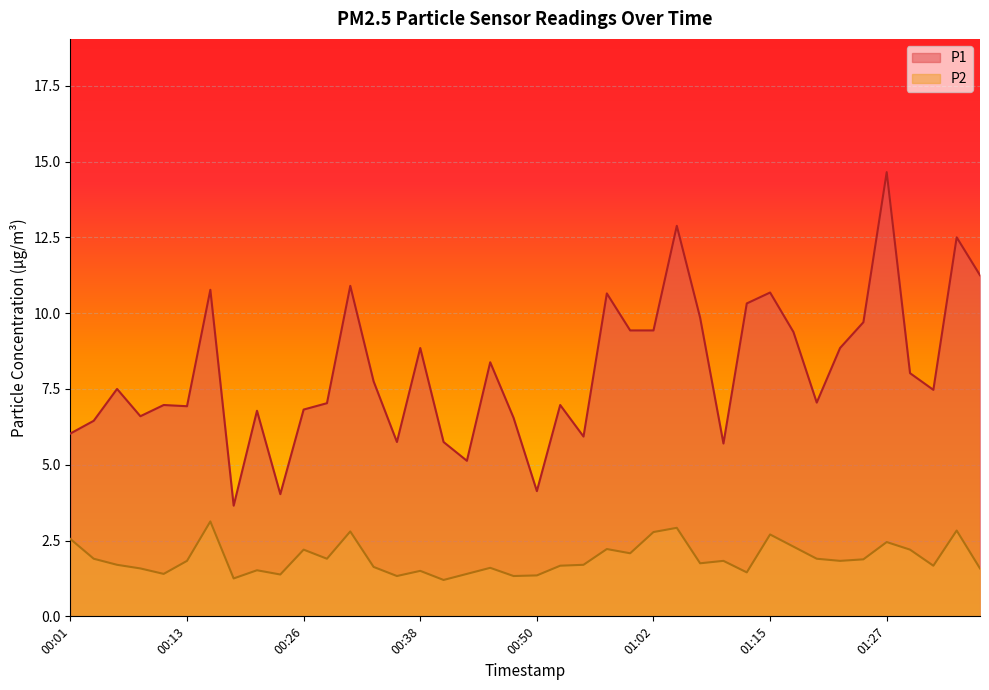

Does the chart display data point markers on the line(s)?

No